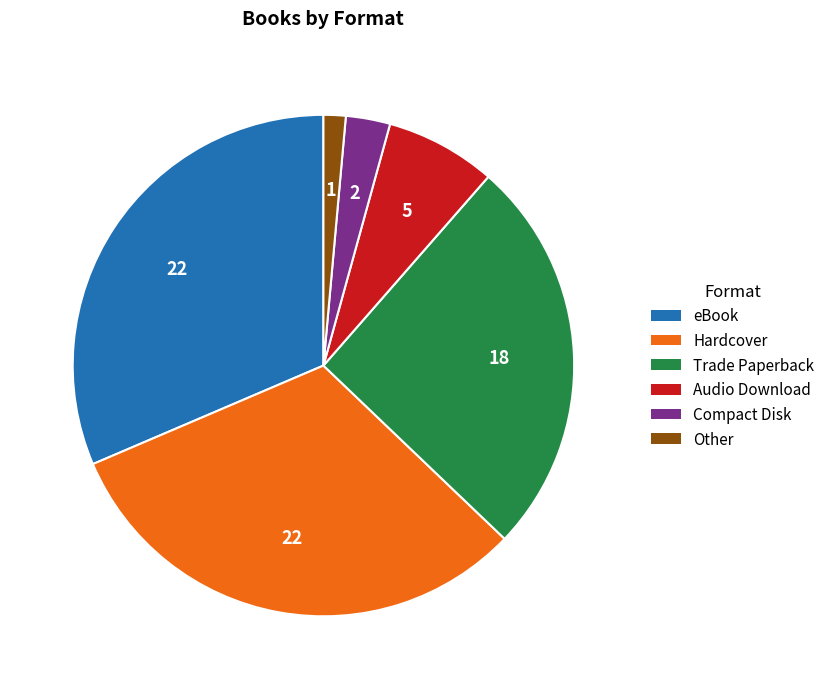

Combined, do eBook and Compact Disk account for over 50%?

No